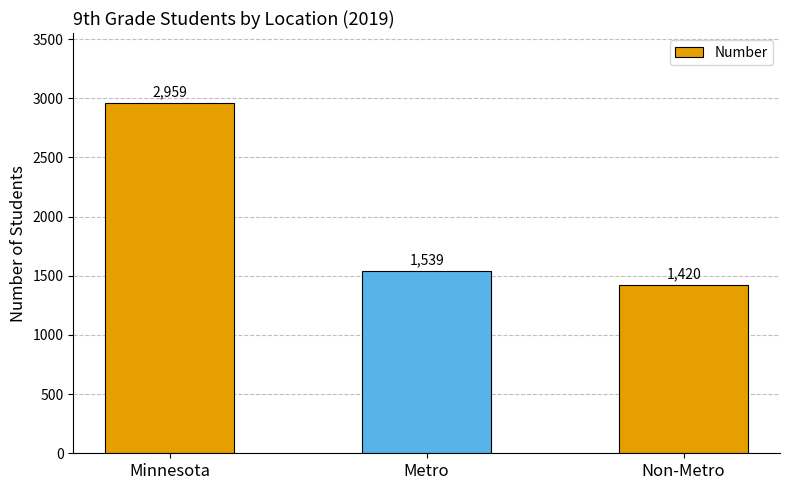

Rank the categories by value from highest to lowest.

Minnesota, Metro, Non-Metro